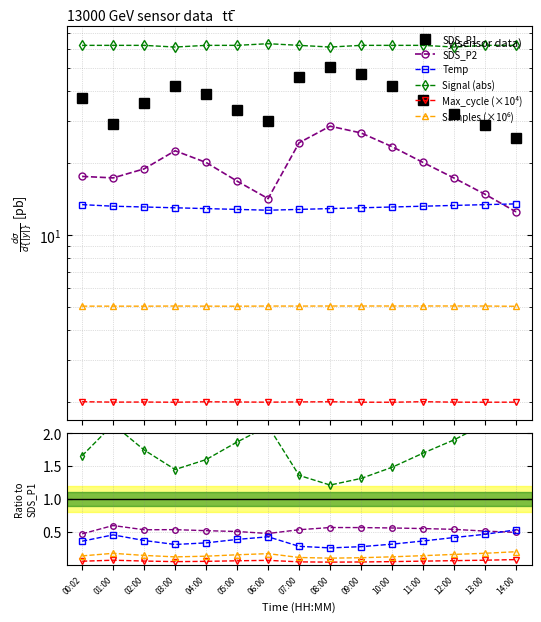

Where is Temp nearest to the value 13?

03:00